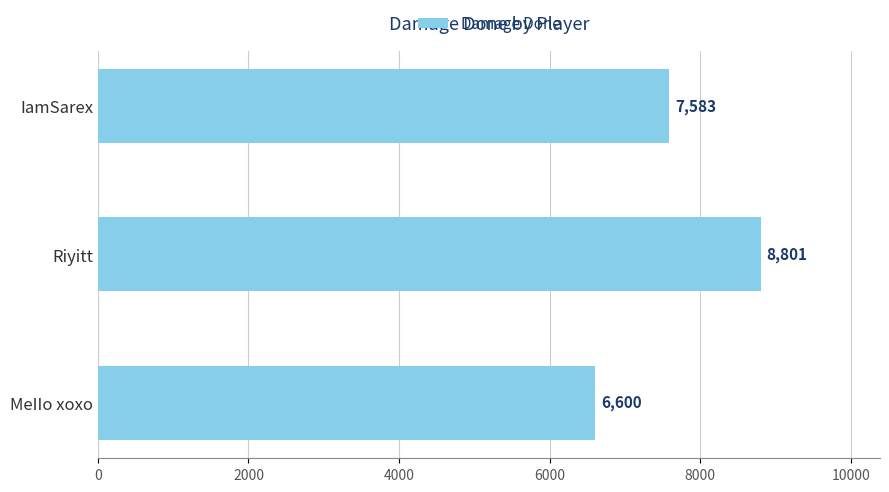

How many categories are shown in the chart?

3